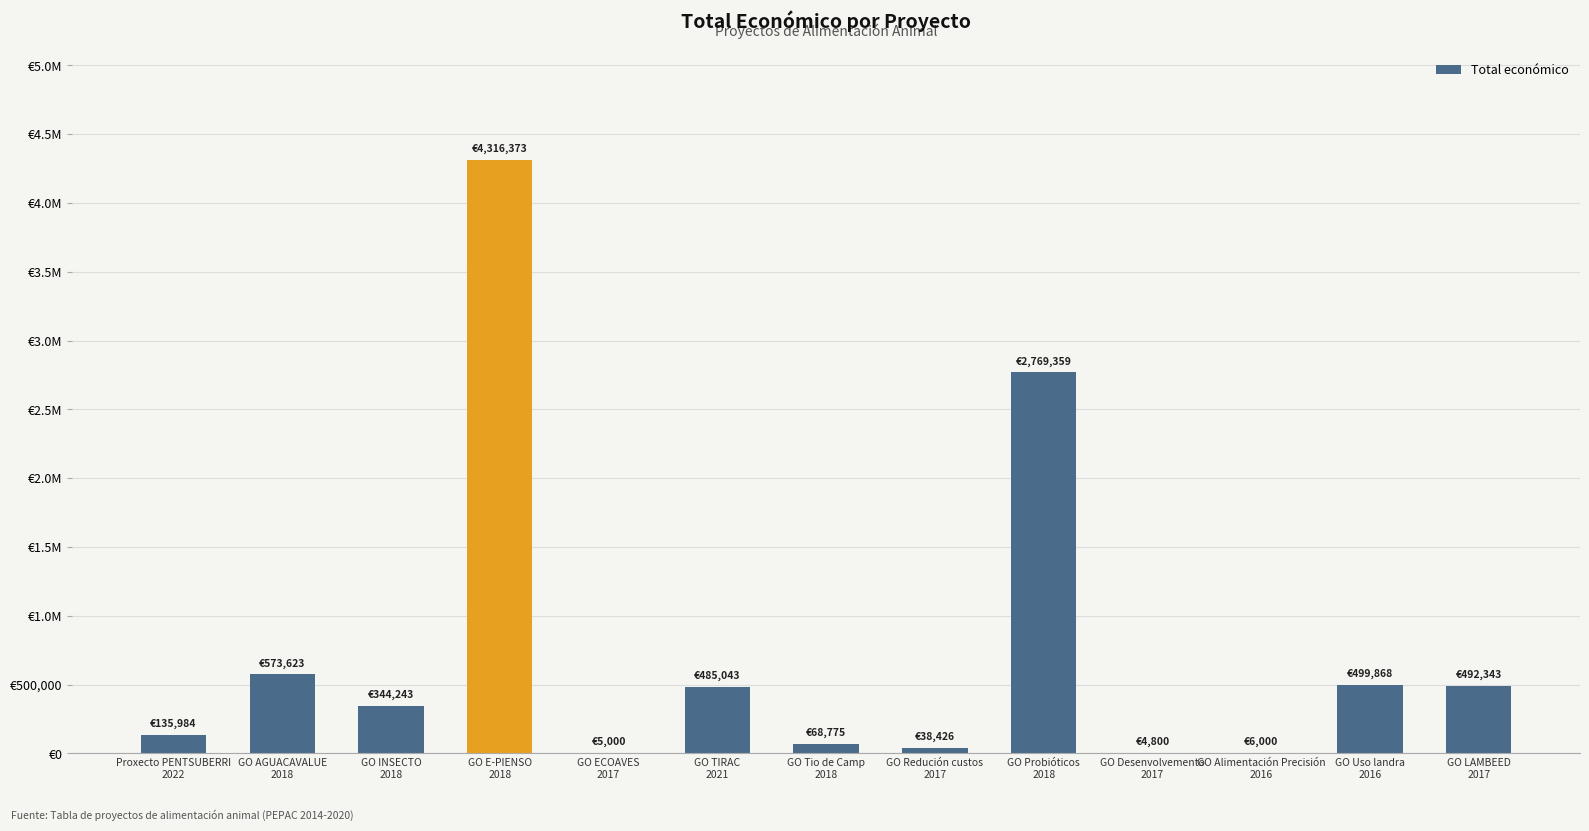

Reading left to right, extract all data points from this chart.

135984	573623	344243	4316373	5000	485043	68775	38426	2769359	4800	6000	499868	492343